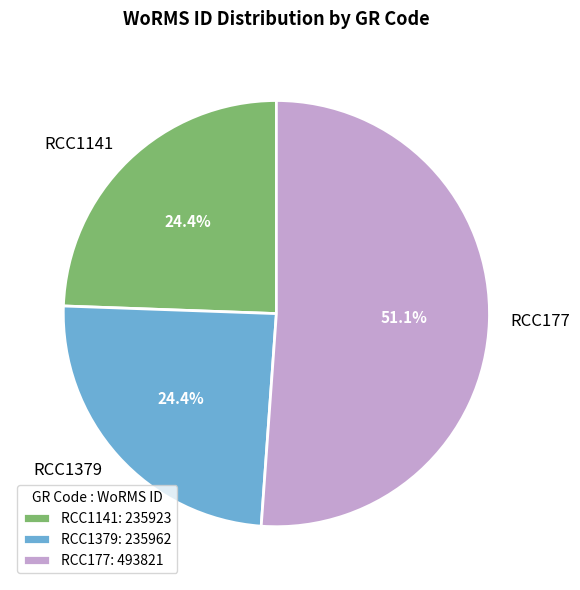

What portion of the pie excludes RCC1141?

75.6%